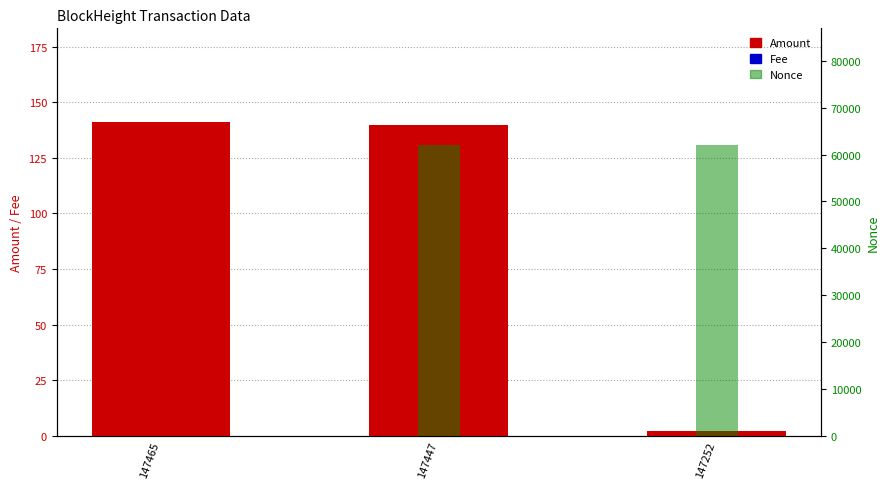

Read the Nonce value at 147447.

62103.0